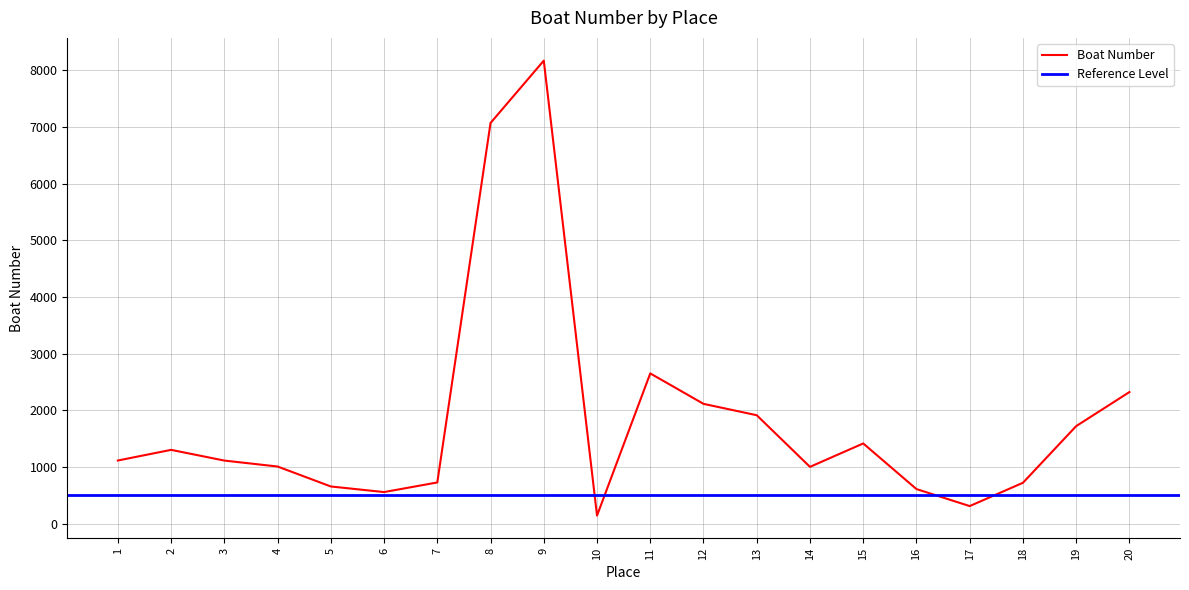

What is the average value?

1830